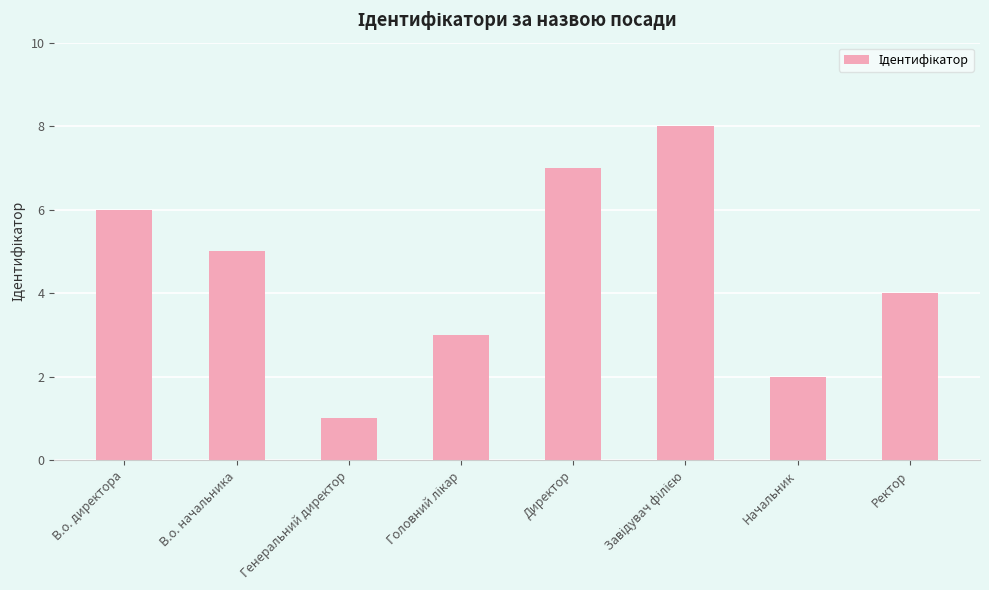

Between Директор and В.о. директора, which is larger?

Директор